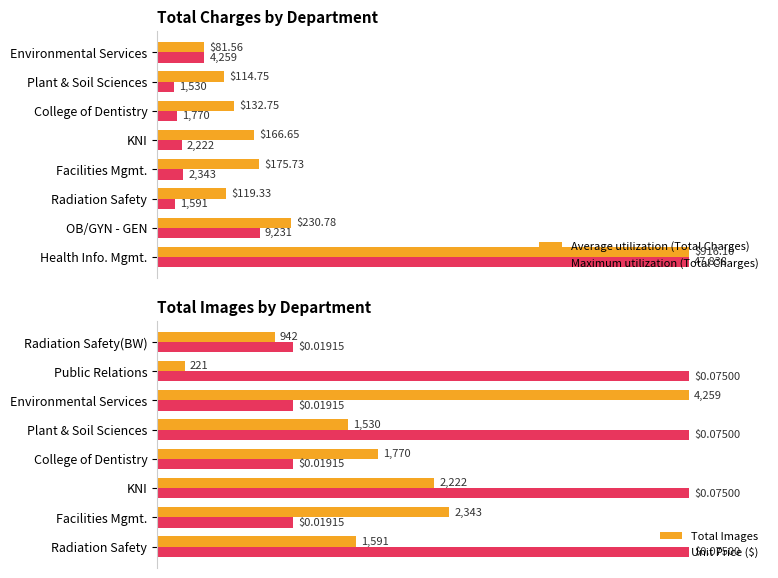

How many categories are shown in the chart?

8